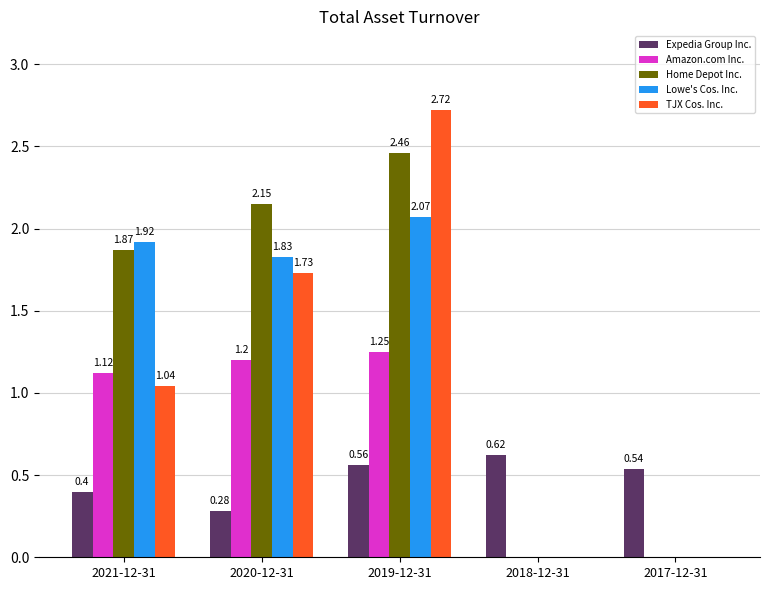

True or false: Amazon.com Inc. has a value of 1.2 at 2019-12-31.

True